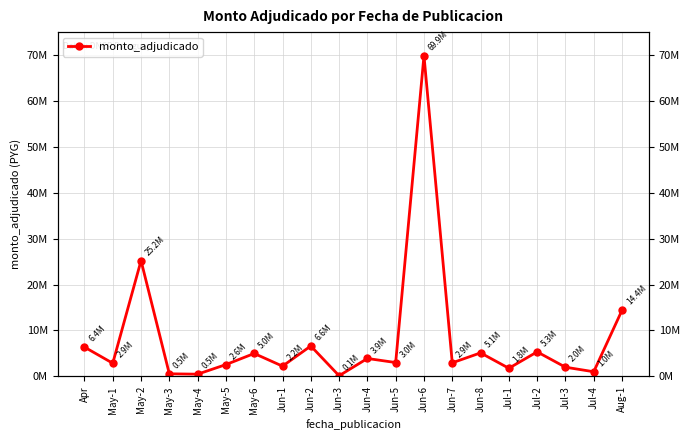

The value at May-2 is 36109029. True or false?

False